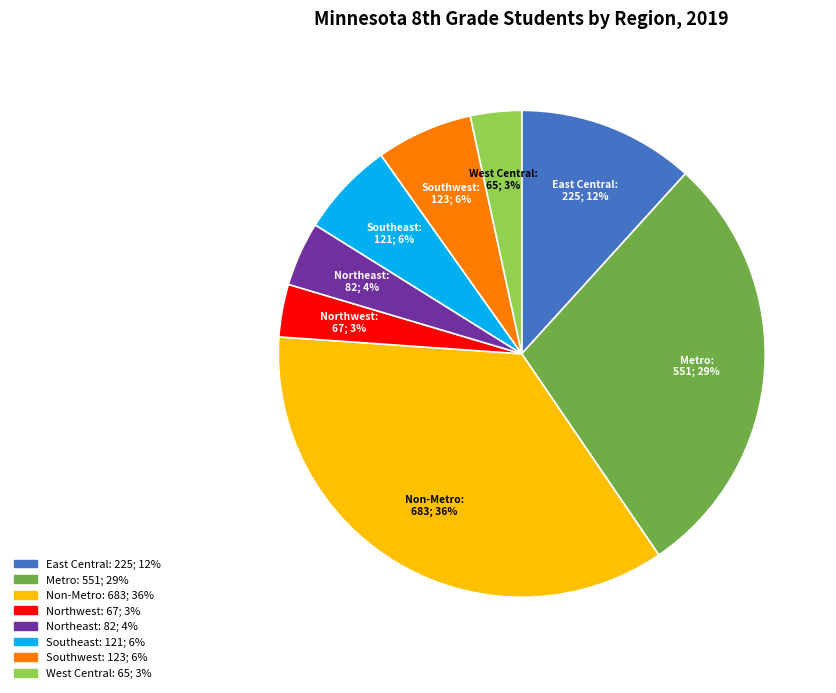

Do Metro and Northwest together represent more than half of the pie?

No